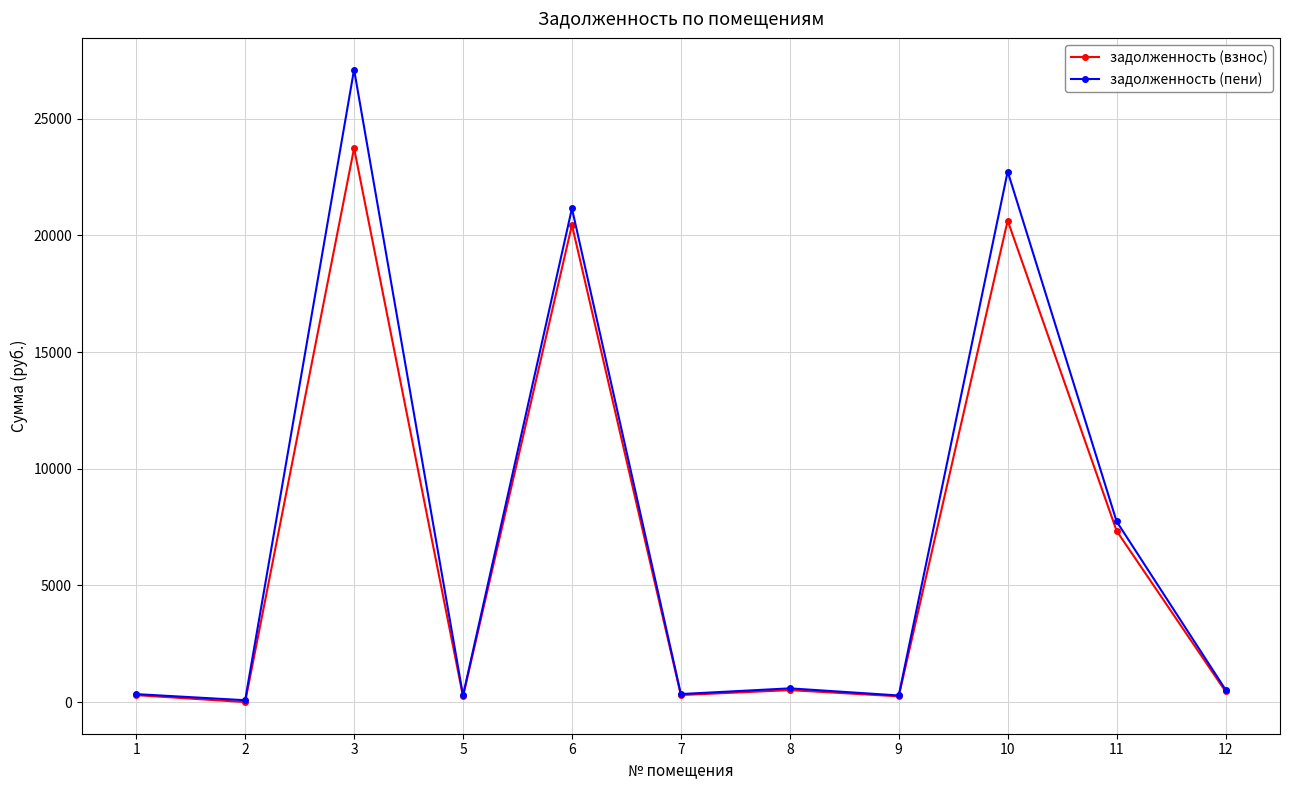

True or false: задолженность (пени) has more than 2 points higher than both neighbors.

True